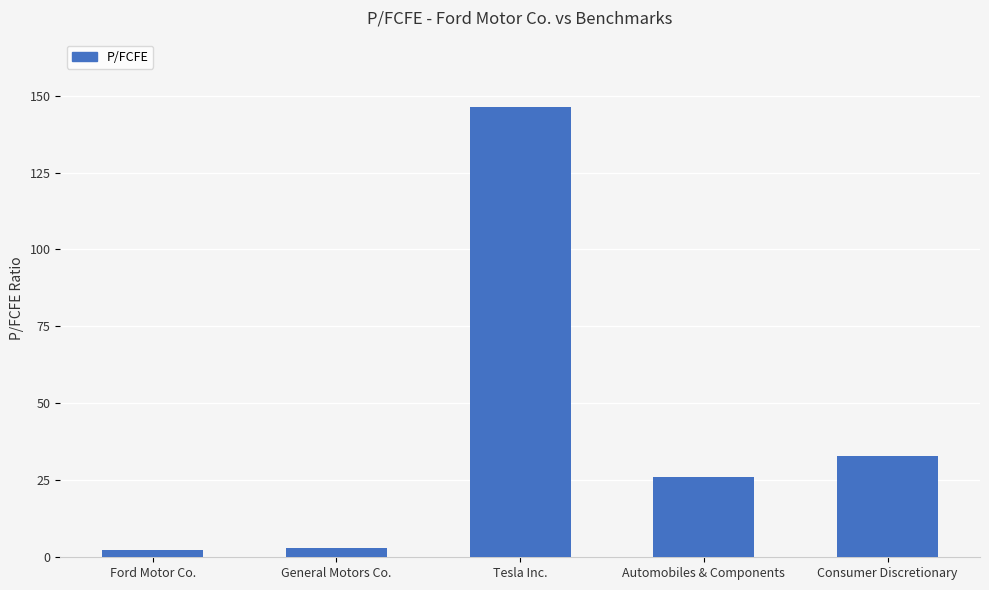

What is the difference between the maximum and minimum values?

144.0